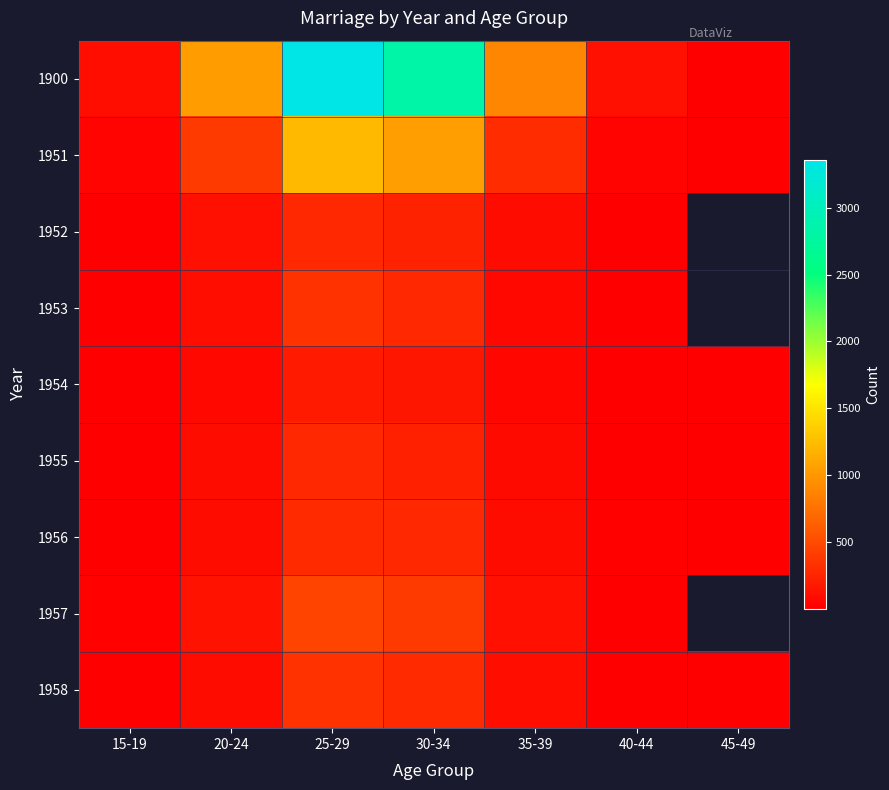

Rank the series by their maximum value, from highest to lowest.

1900, 1951, 1957, 1958, 1953, 1956, 1955, 1952, 1954